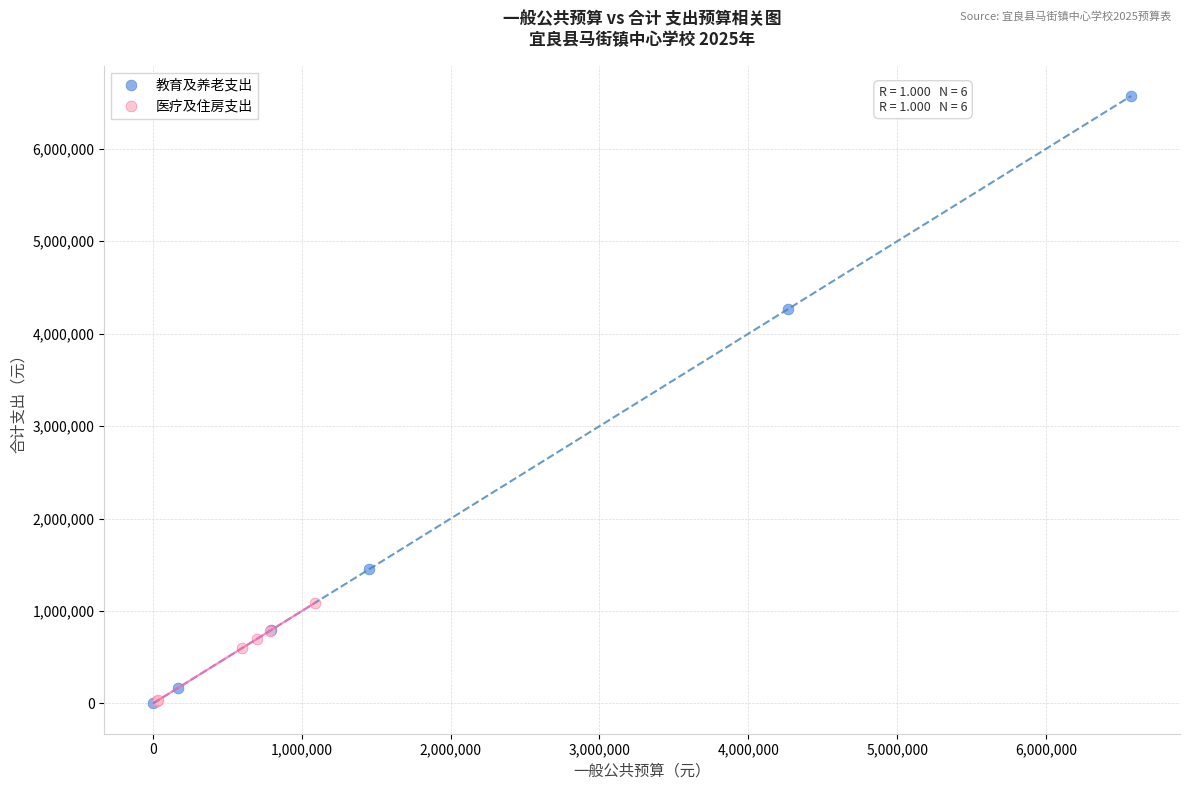

Which series reaches the maximum Y coordinate?

教育及养老支出